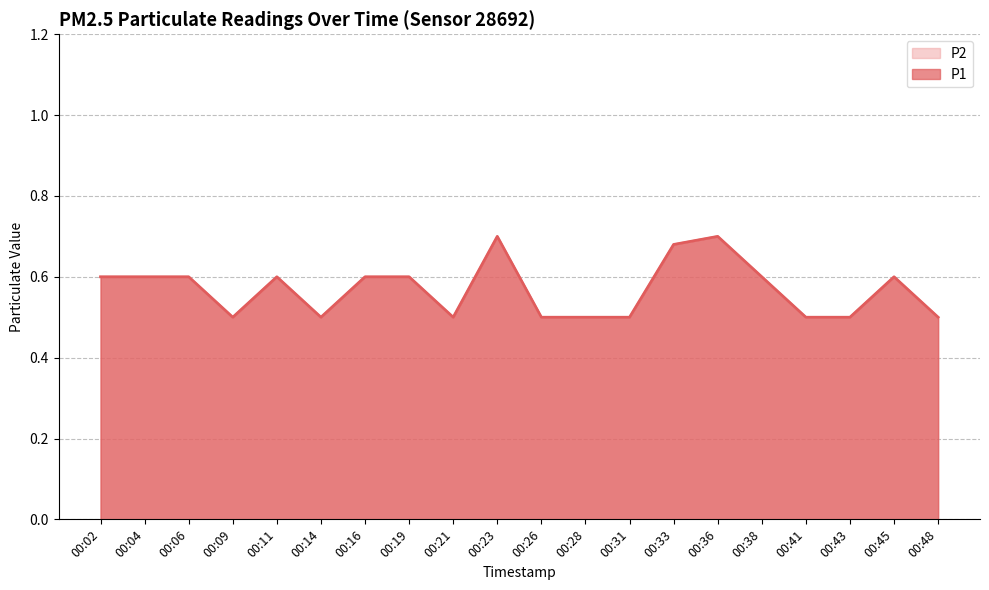

What is the difference between the maximum and minimum values in the P1 series?

0.2